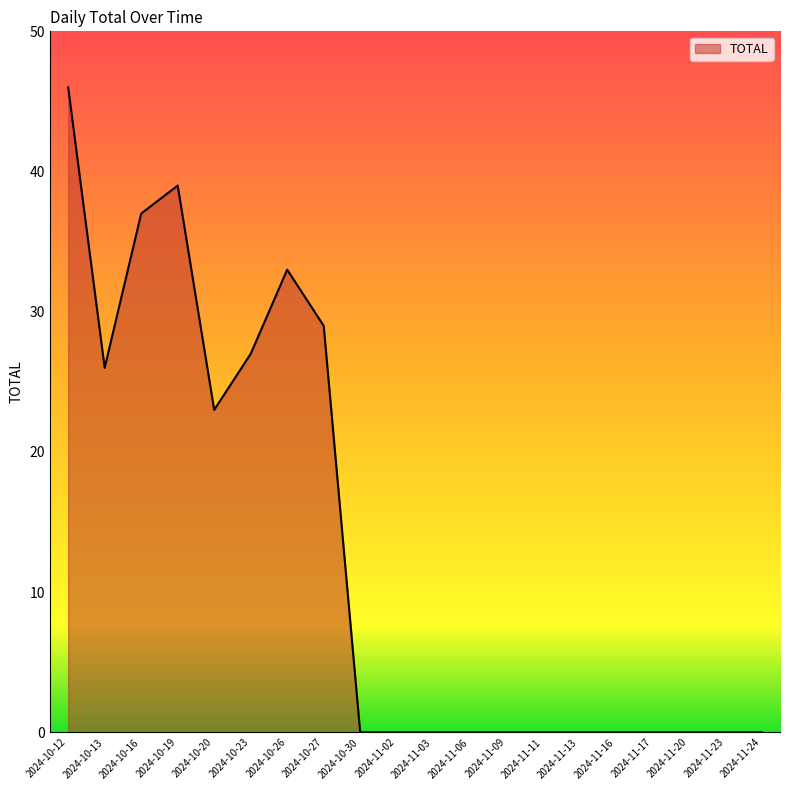

What position from the right is 2024-10-23?

15